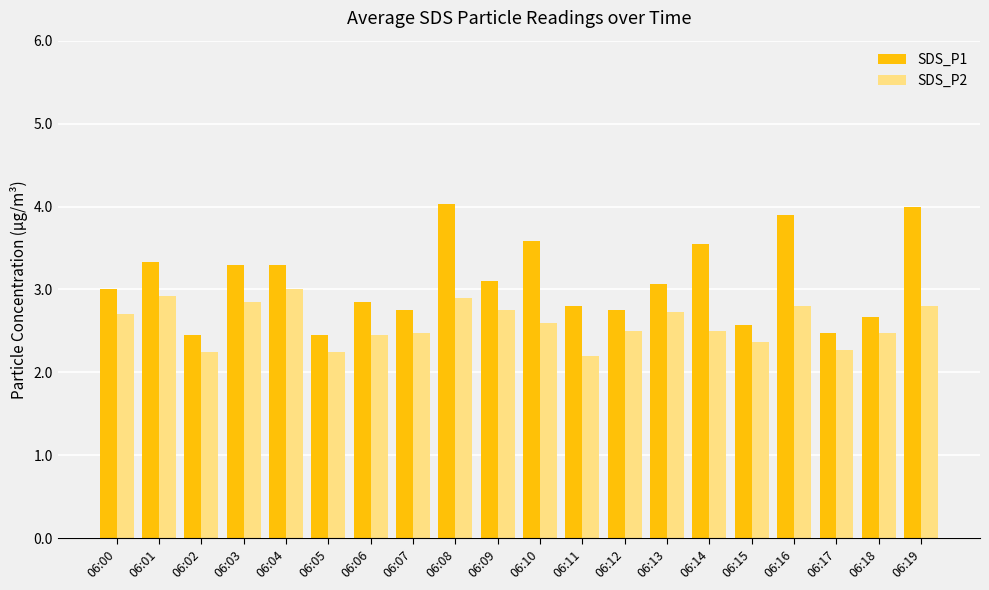

What is the average value of the SDS_P2 series?

2.6